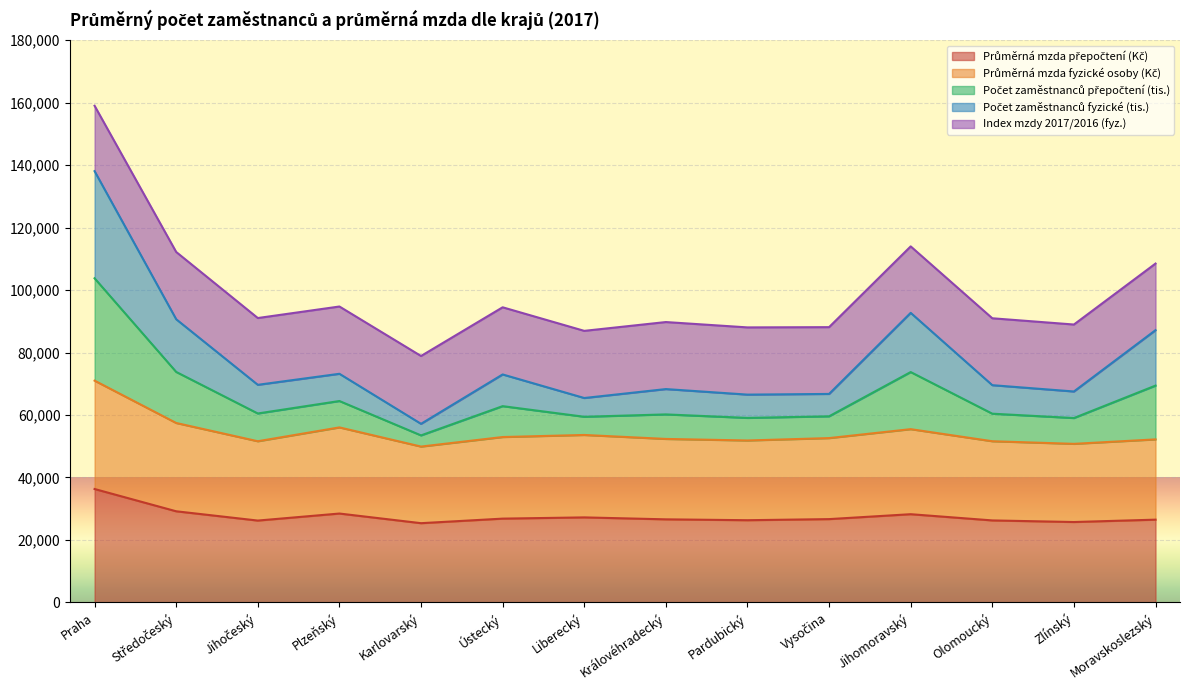

At which label is Průměrná mzda fyzické osoby (Kč) closest to 60452?

Středočeský